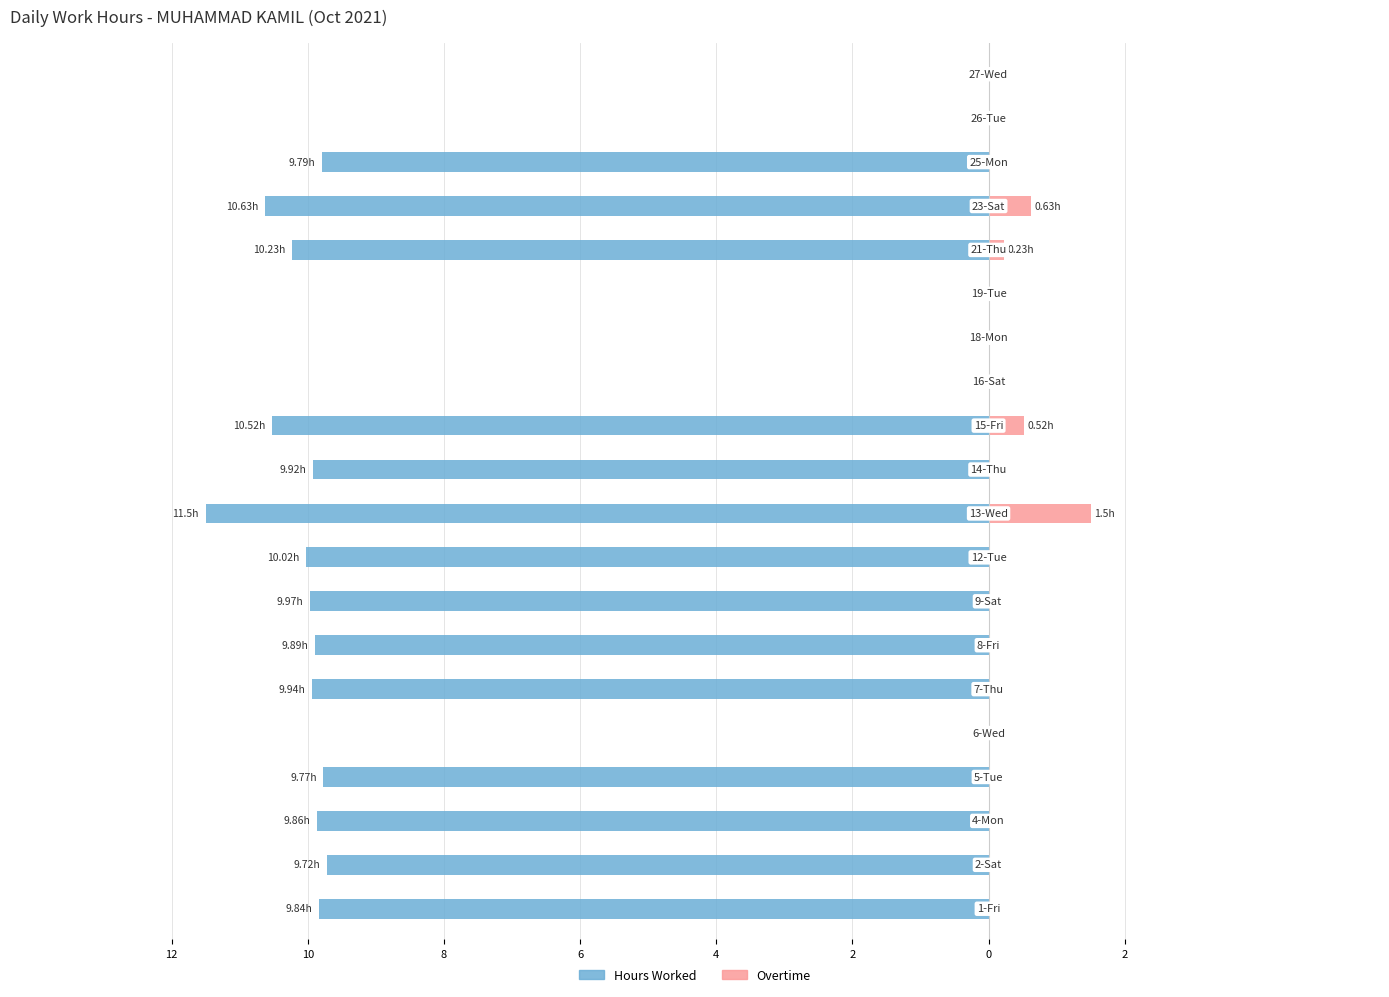

What is the difference between the highest and lowest values at 2?

9.9